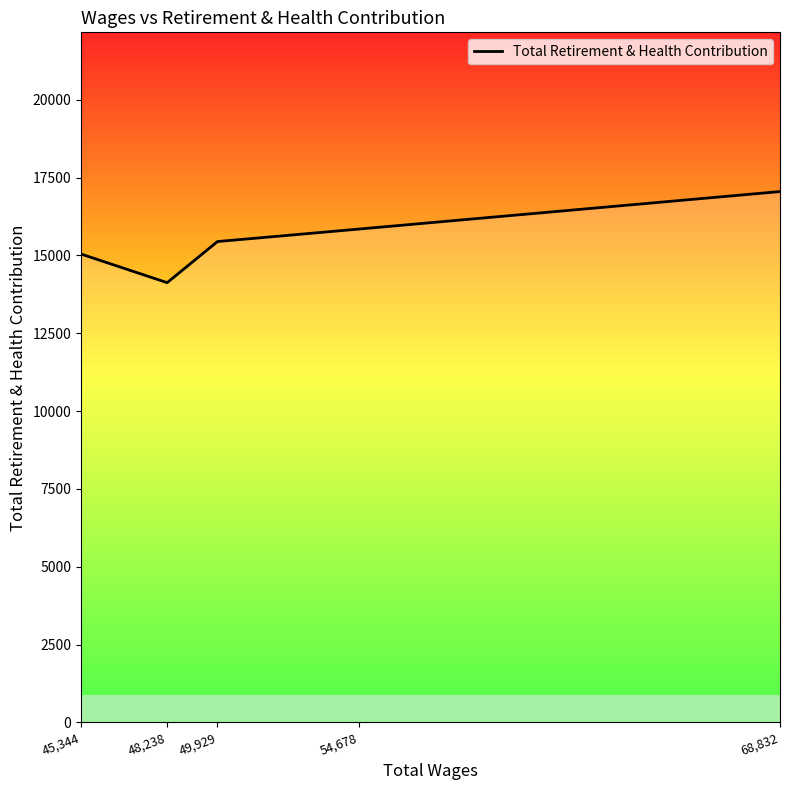

What is the greatest value displayed?

17050